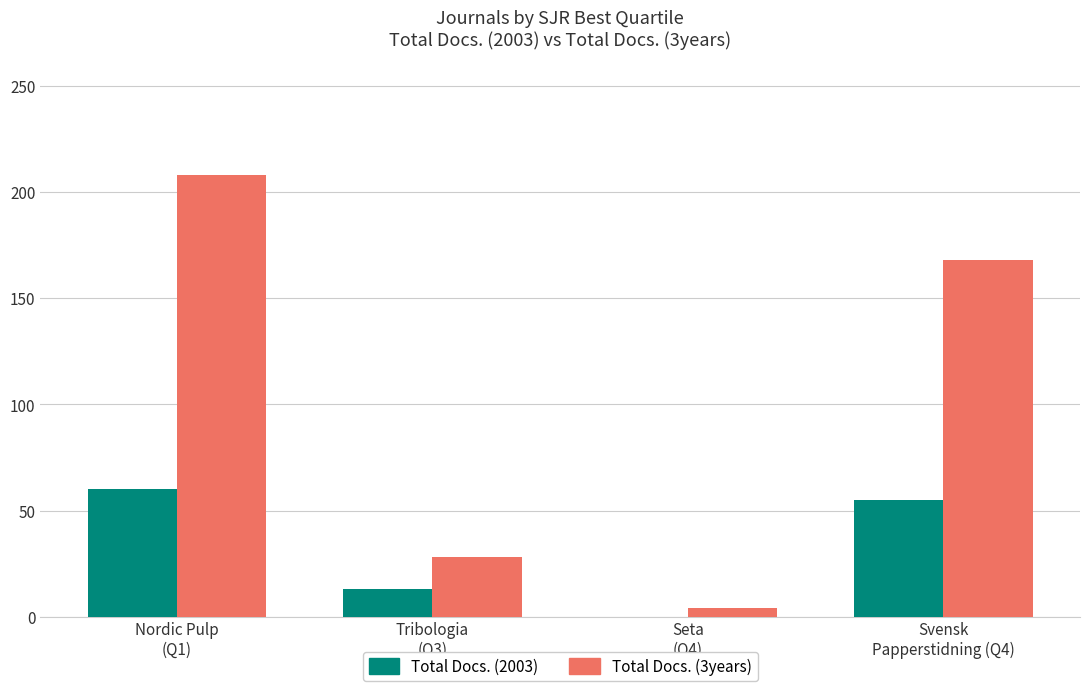

What is the maximum value shown in the chart?

208